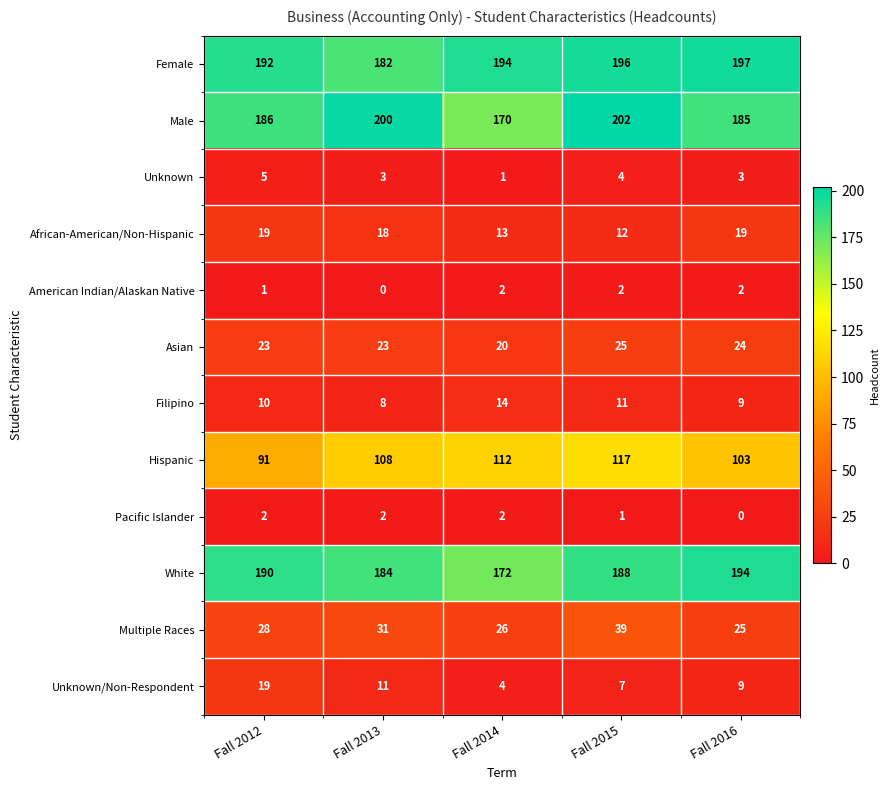

Which series has the largest range (max minus min)?

Male